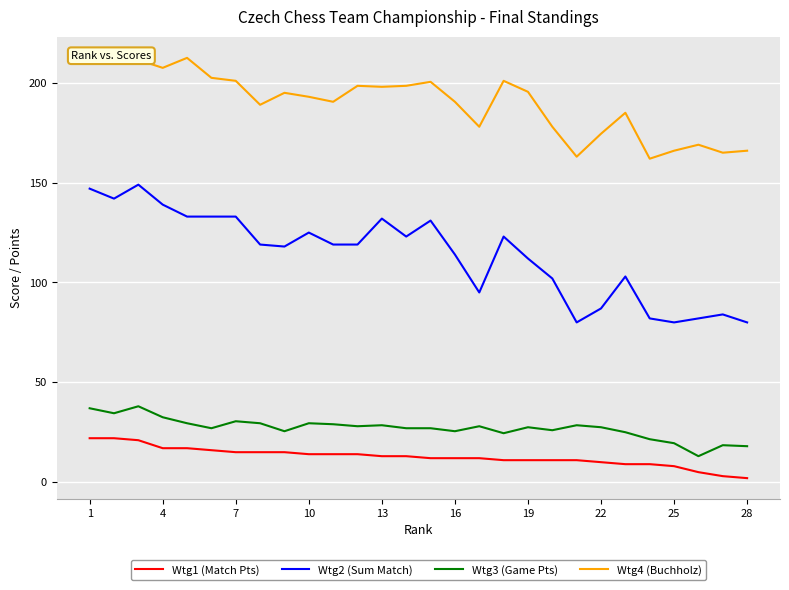

Rank the series by their maximum value, from highest to lowest.

Wtg4 (Buchholz), Wtg2 (Sum Match), Wtg3 (Game Pts), Wtg1 (Match Pts)